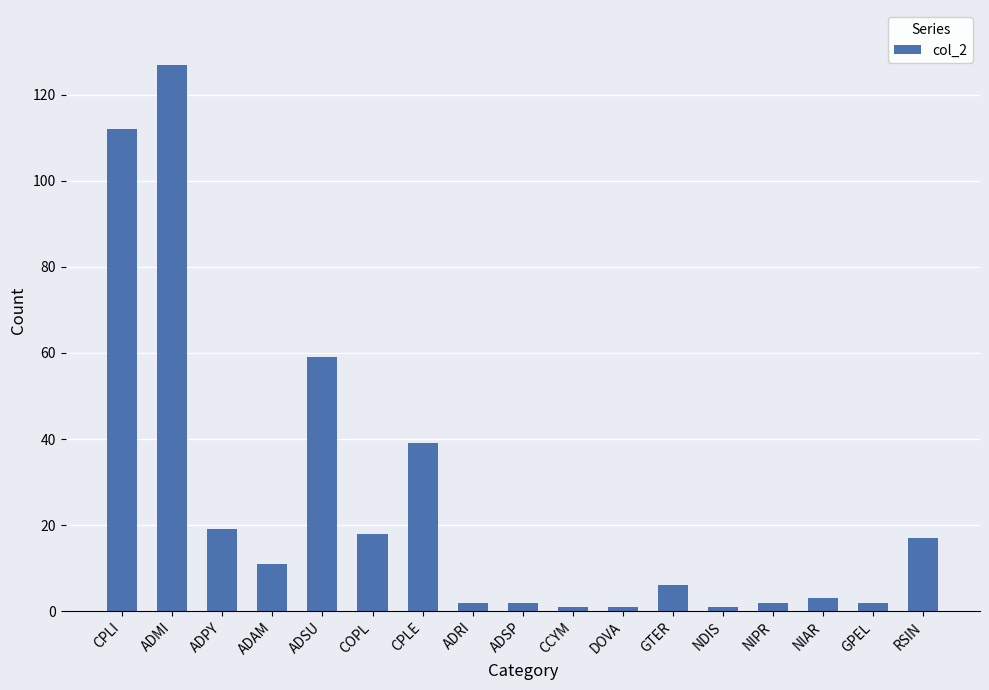

What is the difference between the second highest and minimum values?

111